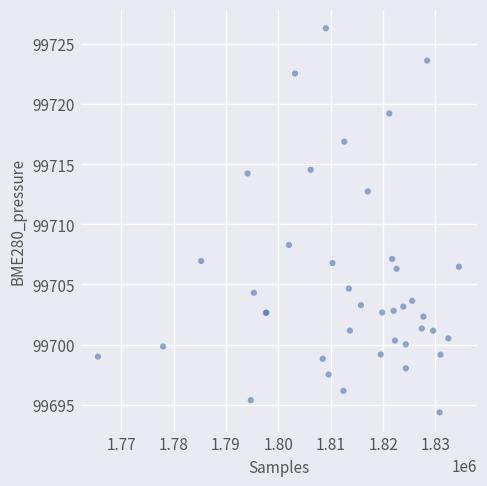

What Y value in the scatter plot is closest to 99710?

99708.3